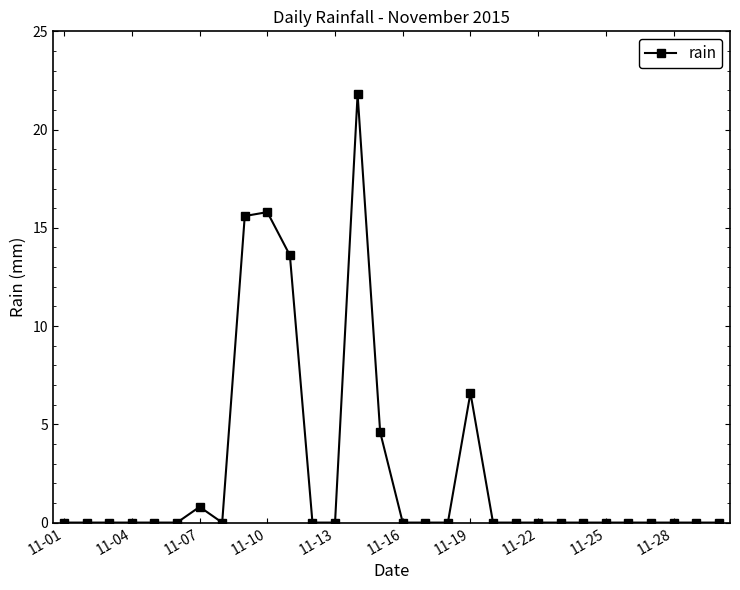

What is the maximum value shown in the chart?

21.8